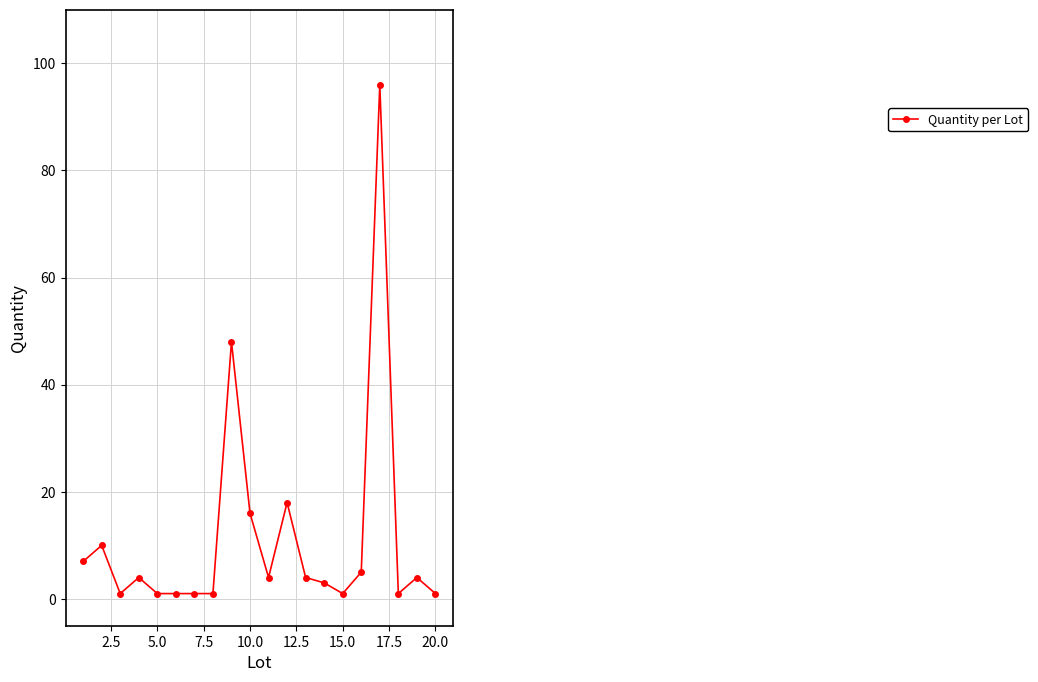

True or false: the data has more than 1 interior local peaks.

True